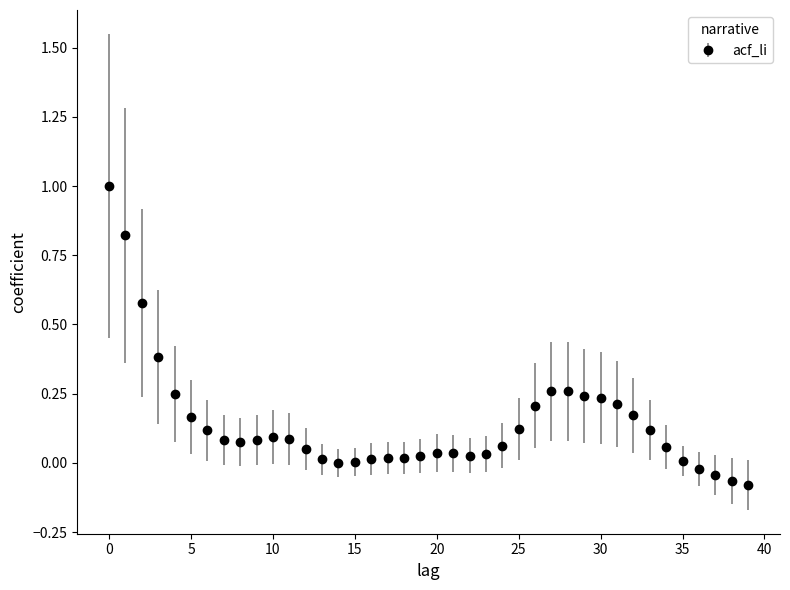

True or false: there are more than 1 points higher than both neighbors.

True